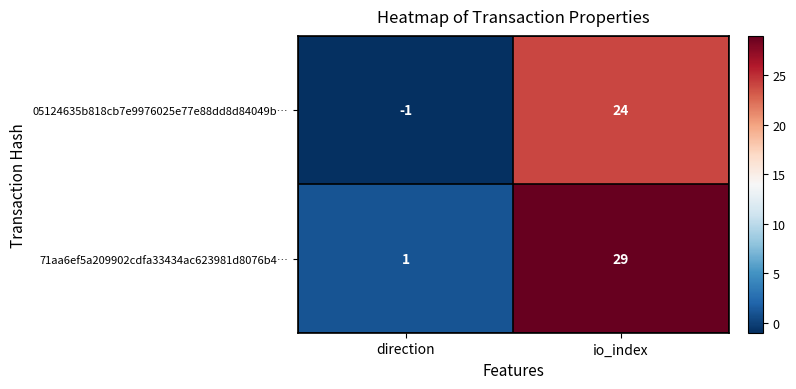

What is the spread (max minus min) of values at io_index?

5